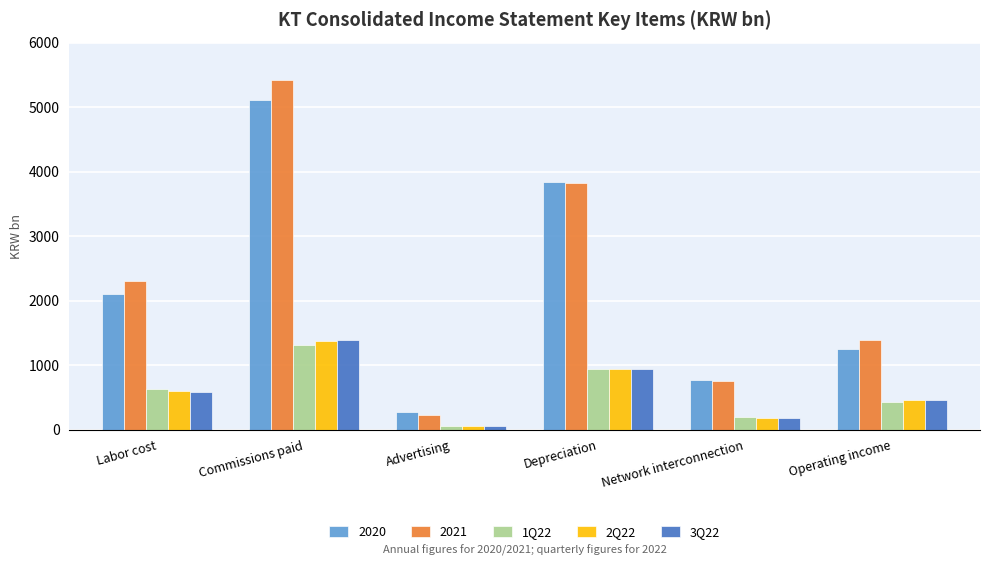

What is the difference between the highest and lowest values at Network interconnection?

590.7